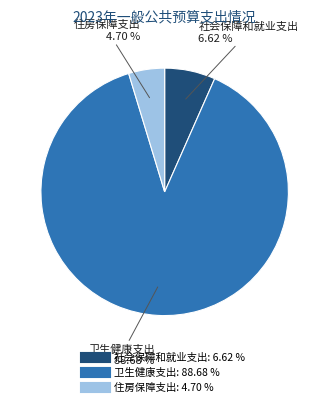

To the nearest percent, what percentage of the pie is 卫生健康支出?

89%